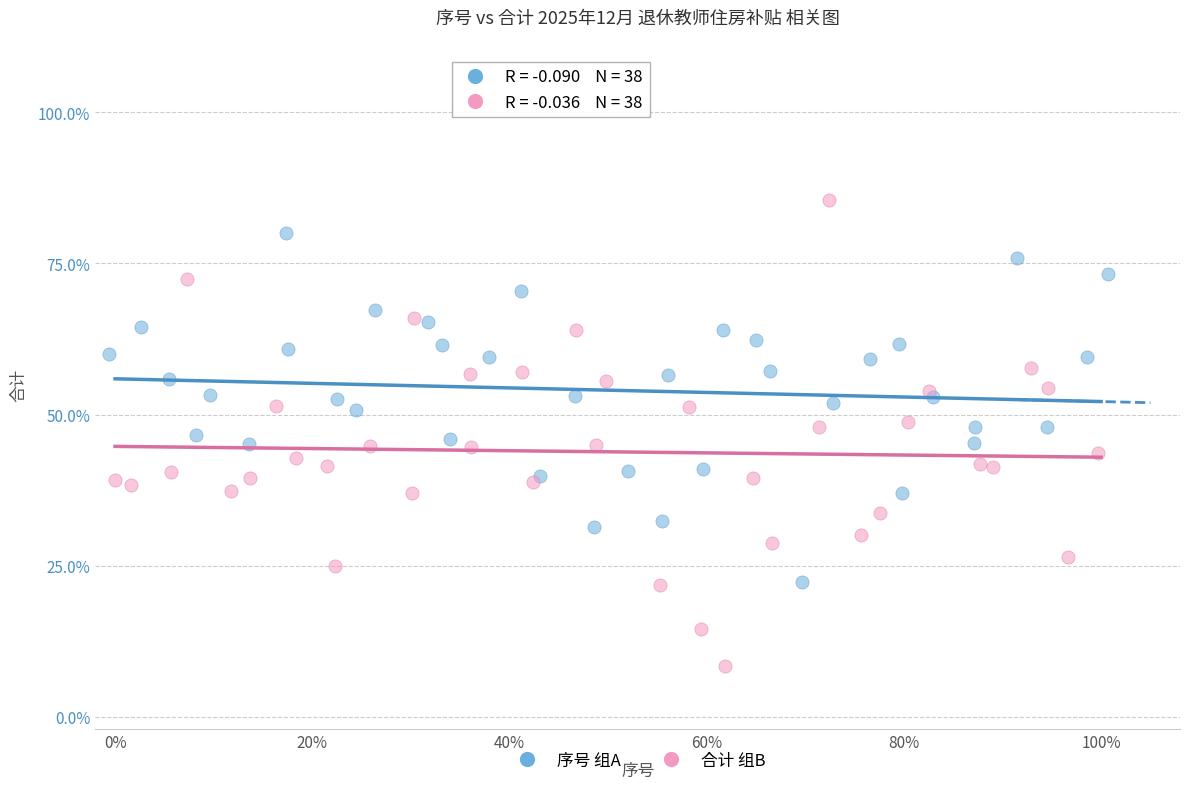

Which series reaches the maximum Y coordinate?

合计 组B